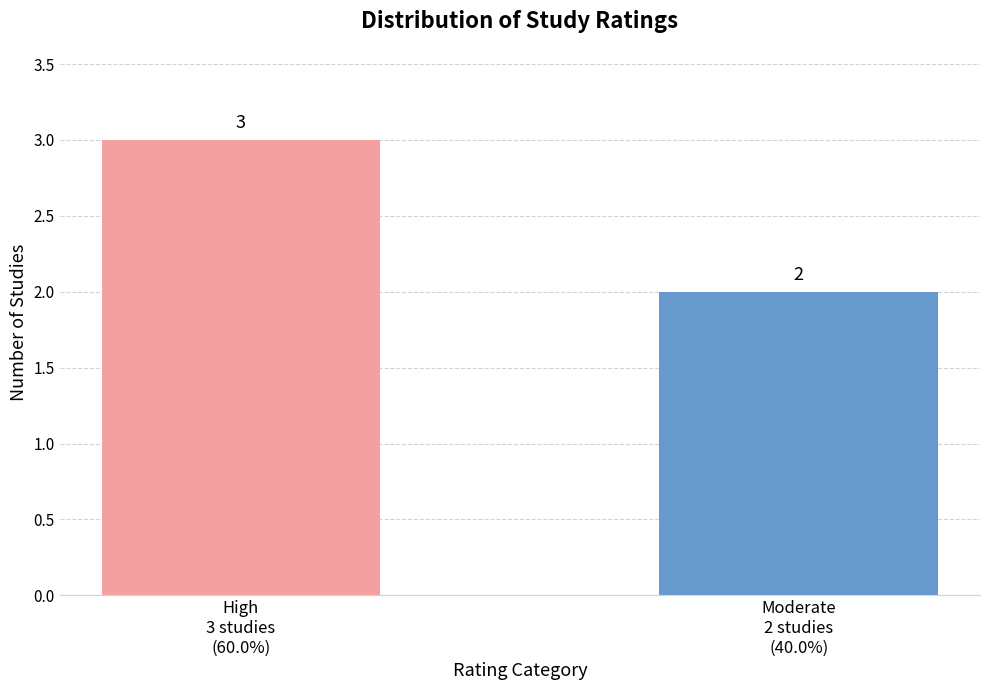

Reading left to right, what are all the values shown in this chart?

3	2